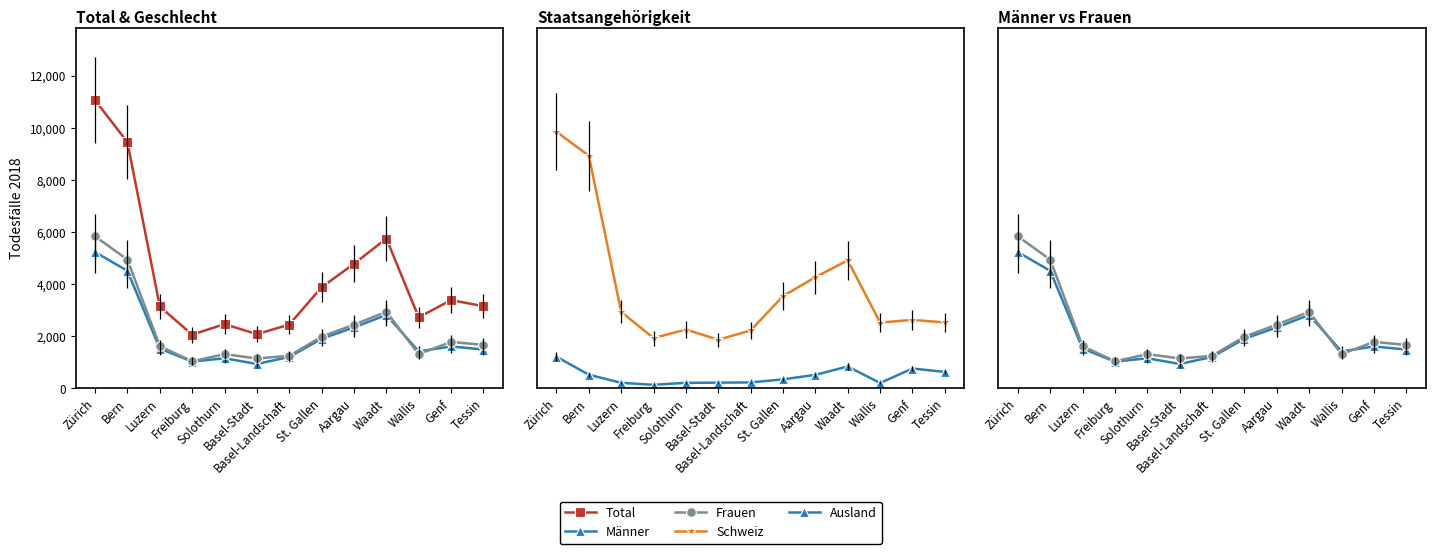

Which series has the largest total across all categories?

Total